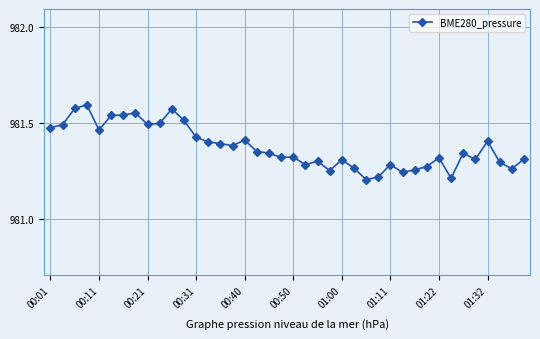

True or false: there are more than 1 points higher than both neighbors.

True